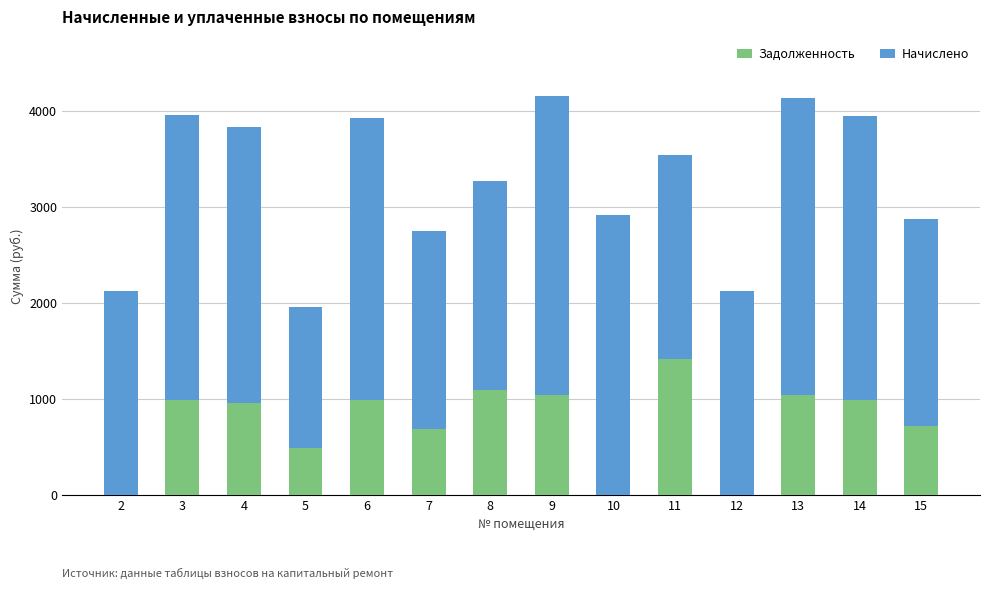

What is the total value across all series at 10?

2916.4